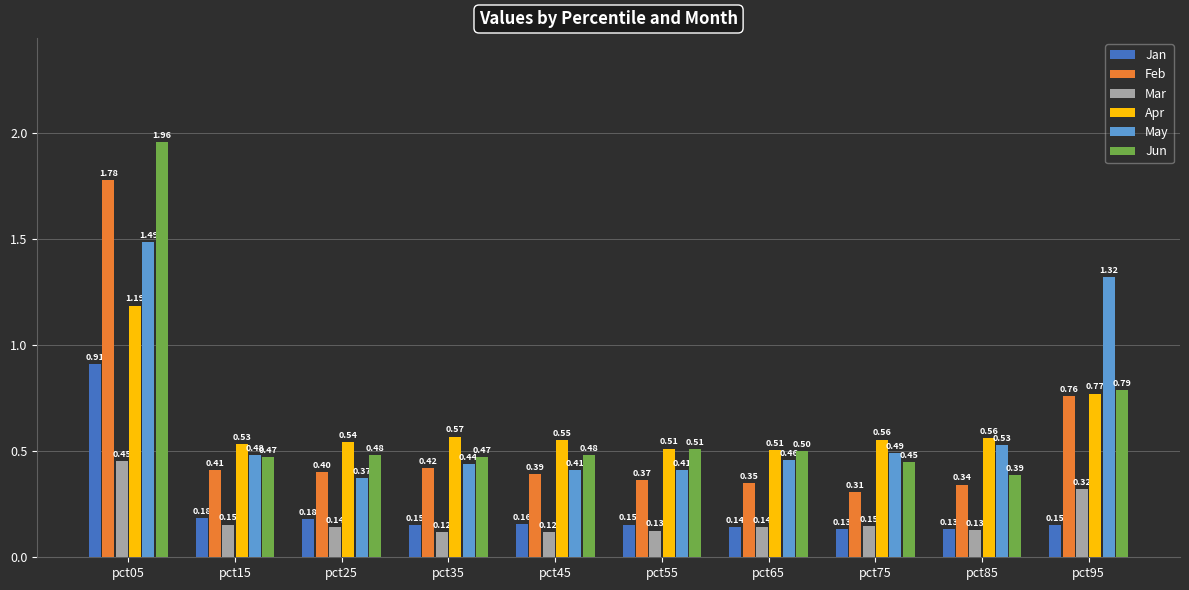

Are the bars horizontal?

No